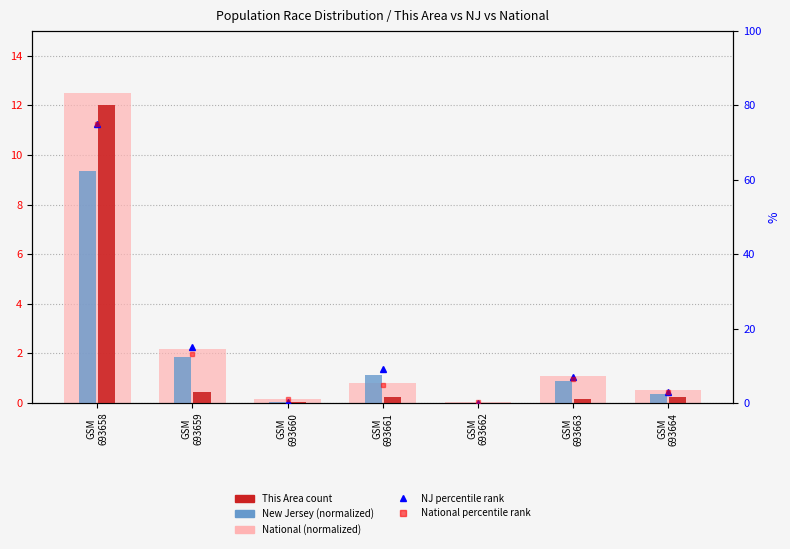

What value does the NJ percentile series have at GSM
693660?

0.4